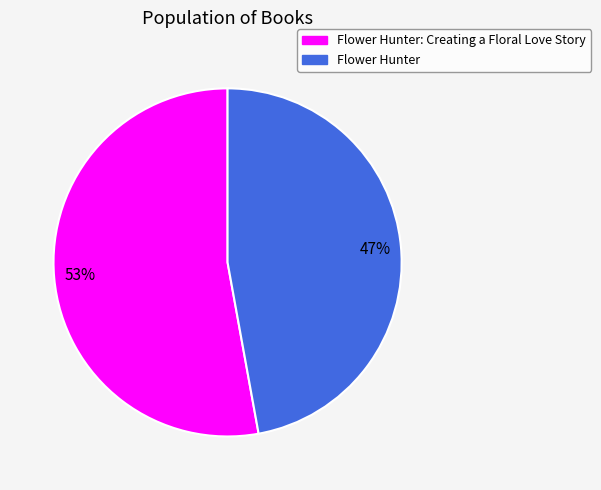

Is there a majority slice in this chart?

Yes